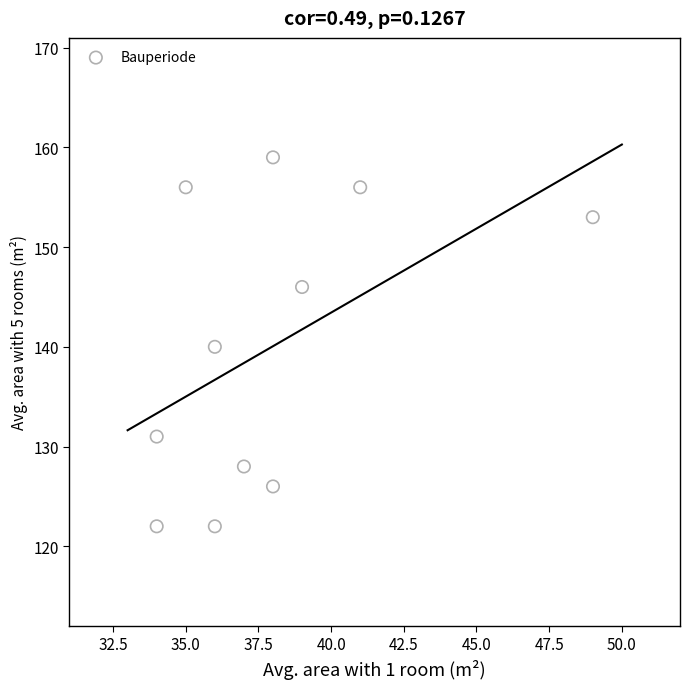

What is the average Y value?

140